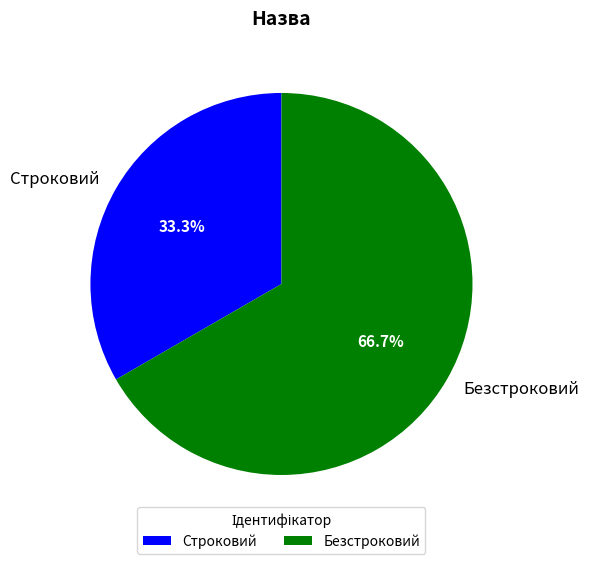

How many slices are in this pie chart?

2